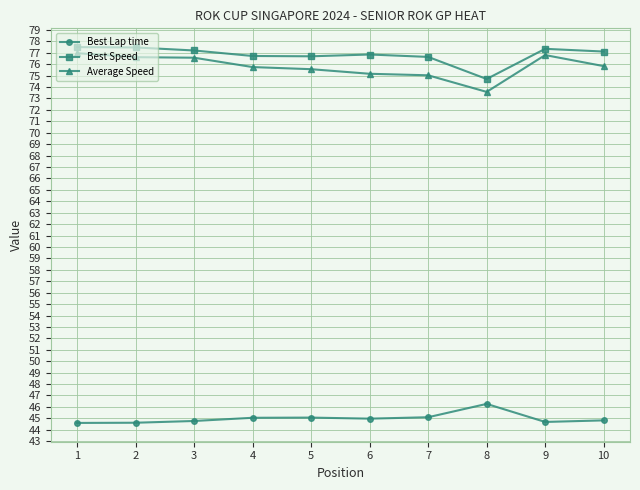

At how many categories does at least one series exceed 68?

10